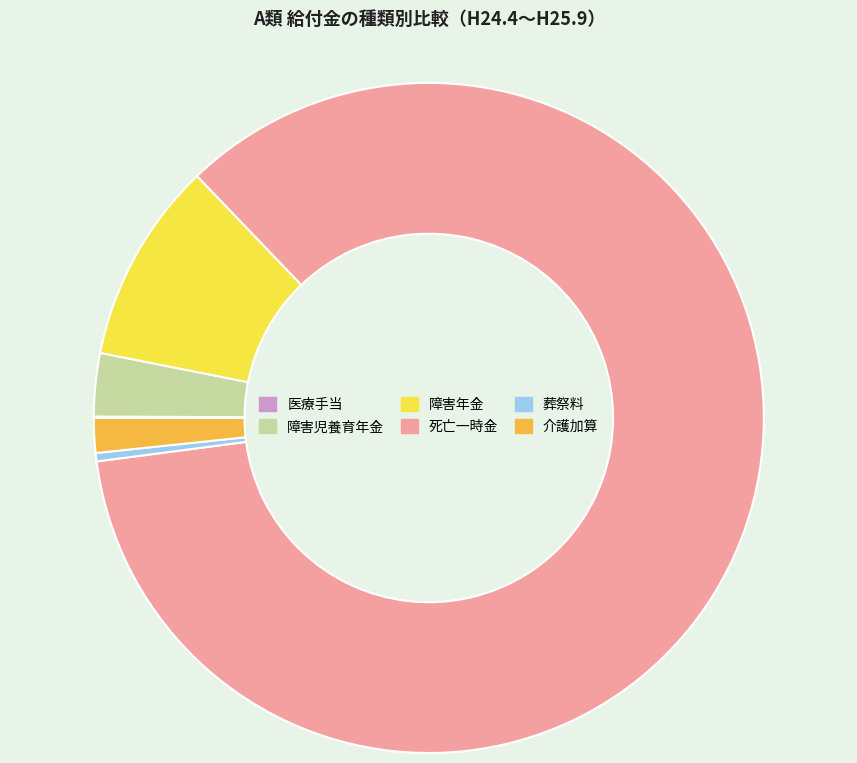

The 死亡一時金 slice represents 85% of the pie. True or false?

True